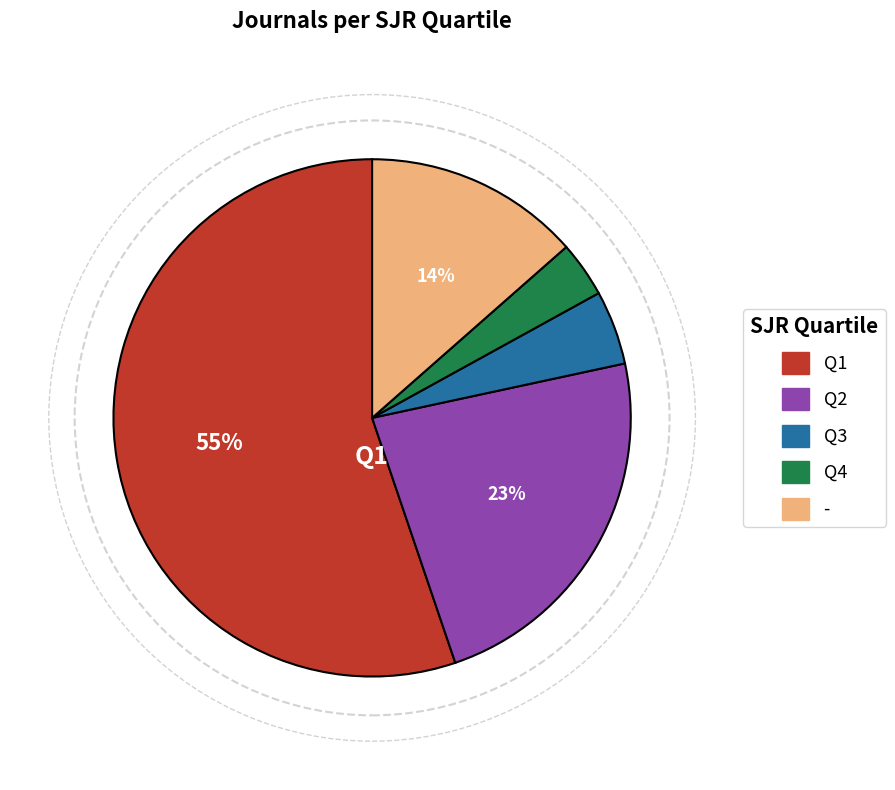

Is there a majority slice in this chart?

Yes